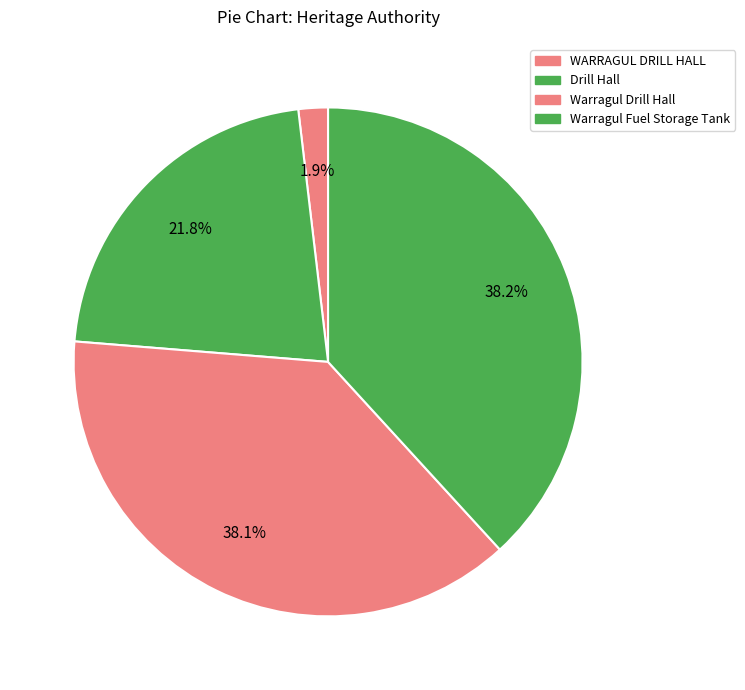

What percentage do Warragul Fuel Storage Tank and Drill Hall together represent?

60.0%